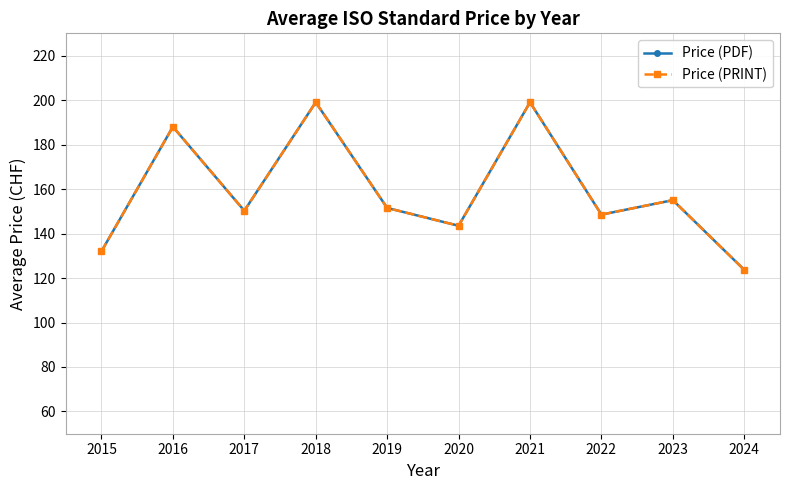

What is the sum of the Price (PDF) values at 2023 and 2024?

278.7